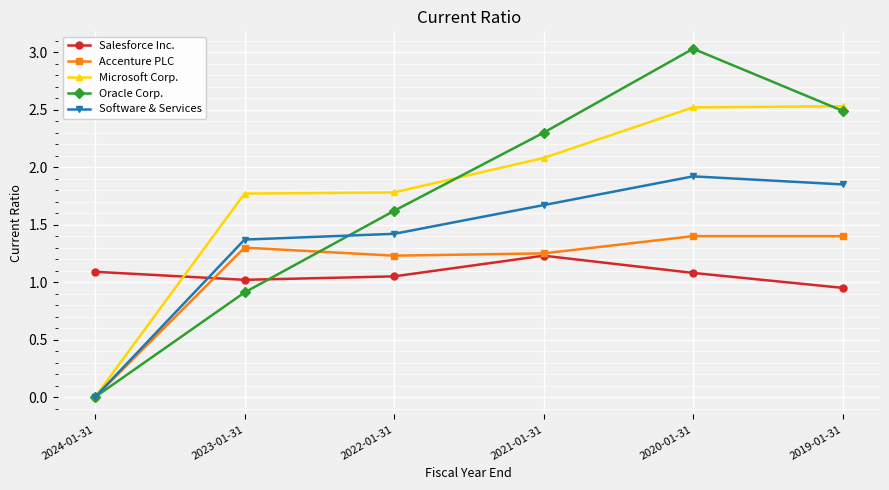

True or false: Accenture PLC has a value of 2.4 at 2019-01-31.

False